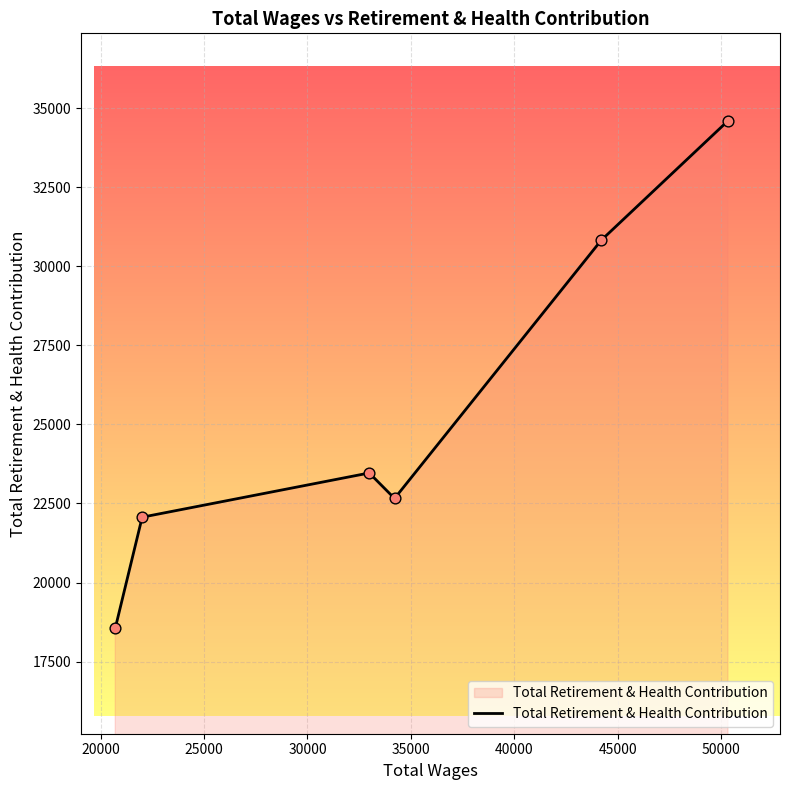

What is the maximum value shown in the chart?

34607